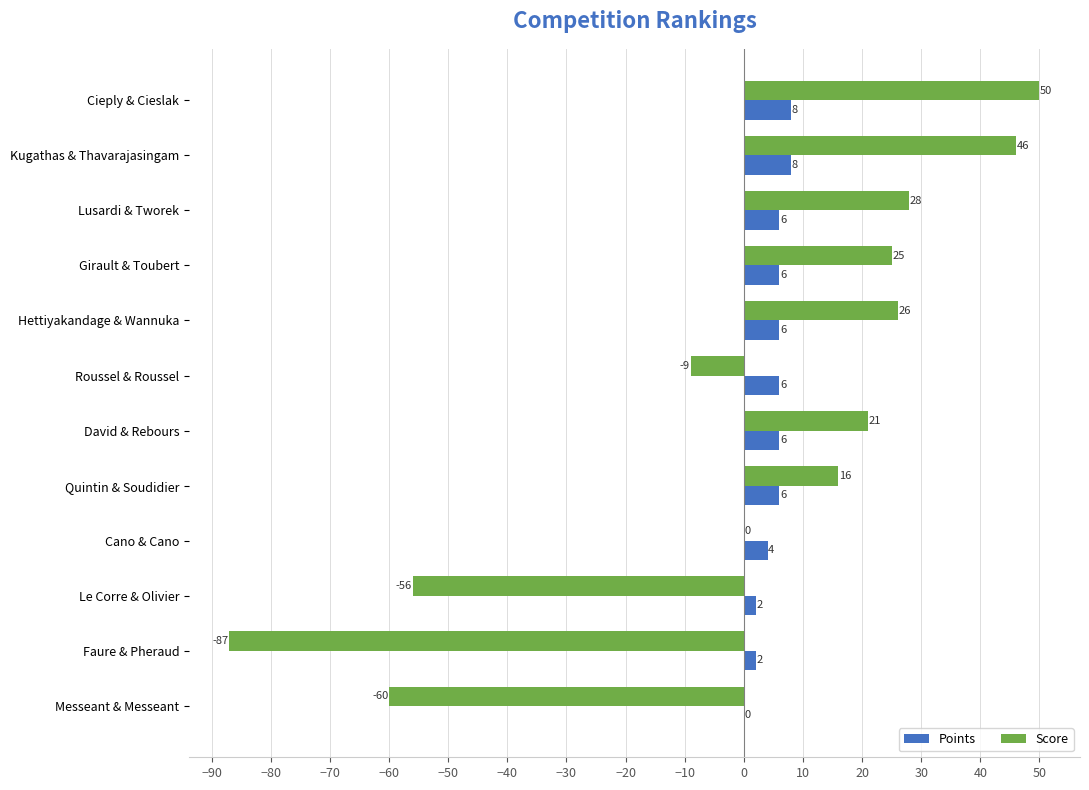

What is the average value of the Points series?

5